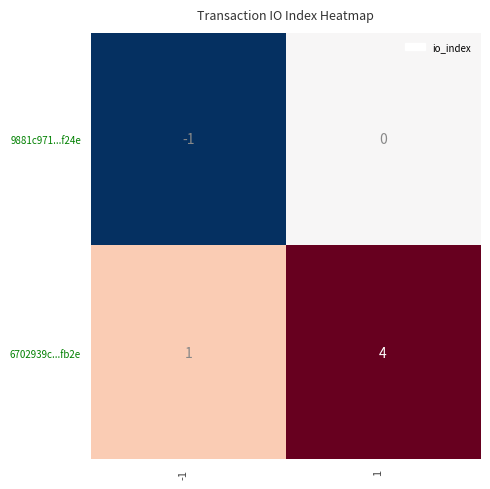

The value of 6702939c...fb2e at 1 is 4. True or false?

True